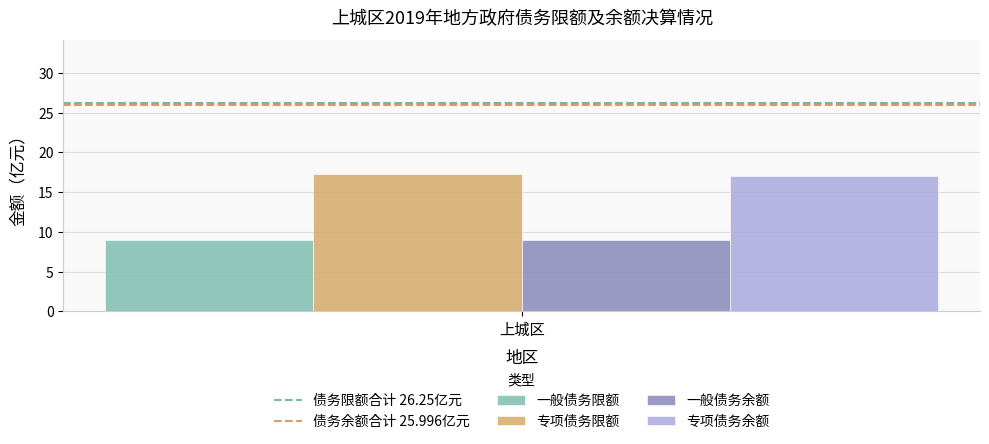

What is the lowest value of the 一般债务限额 series?

9.0